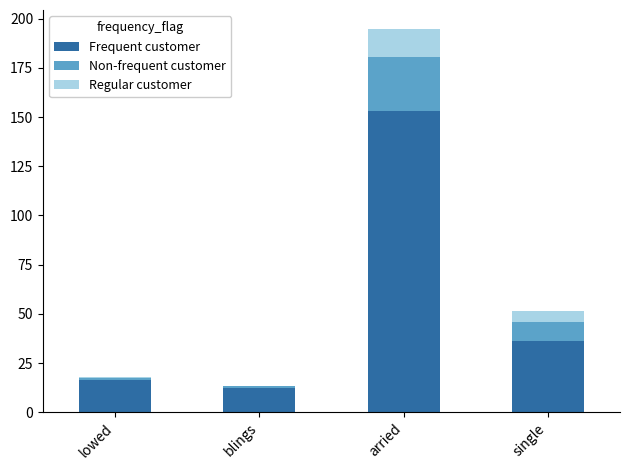

What are all the series names shown in the legend?

Frequent customer, Non-frequent customer, Regular customer